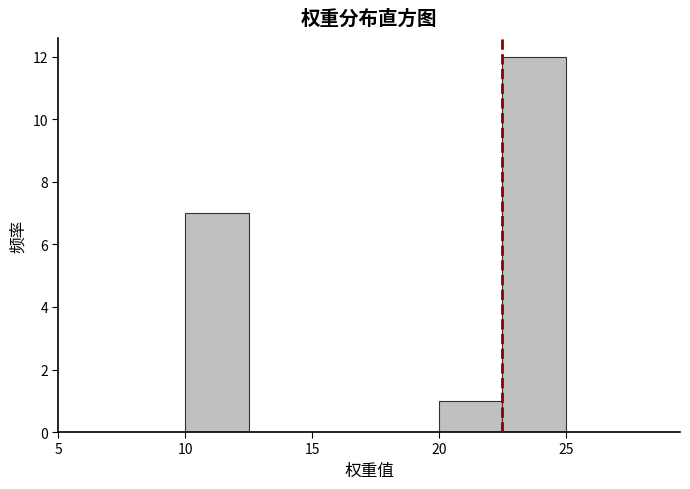

Which range on the x-axis has the tallest bar?

22.5 to 25.0